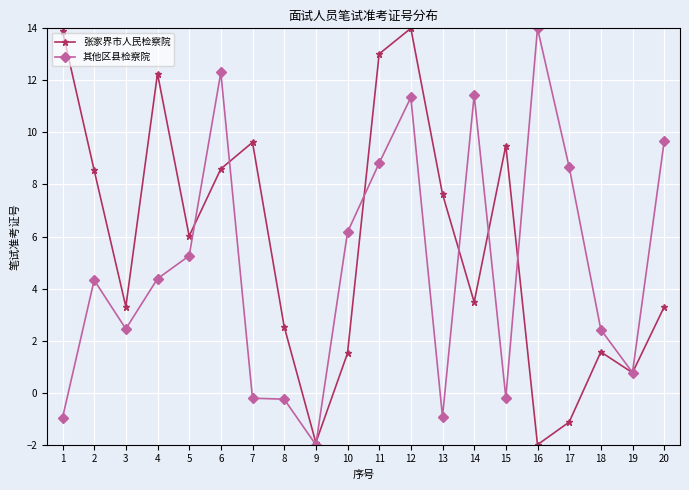

What is the difference between the second highest and minimum values in the 张家界市人民检察院 series?

15.9